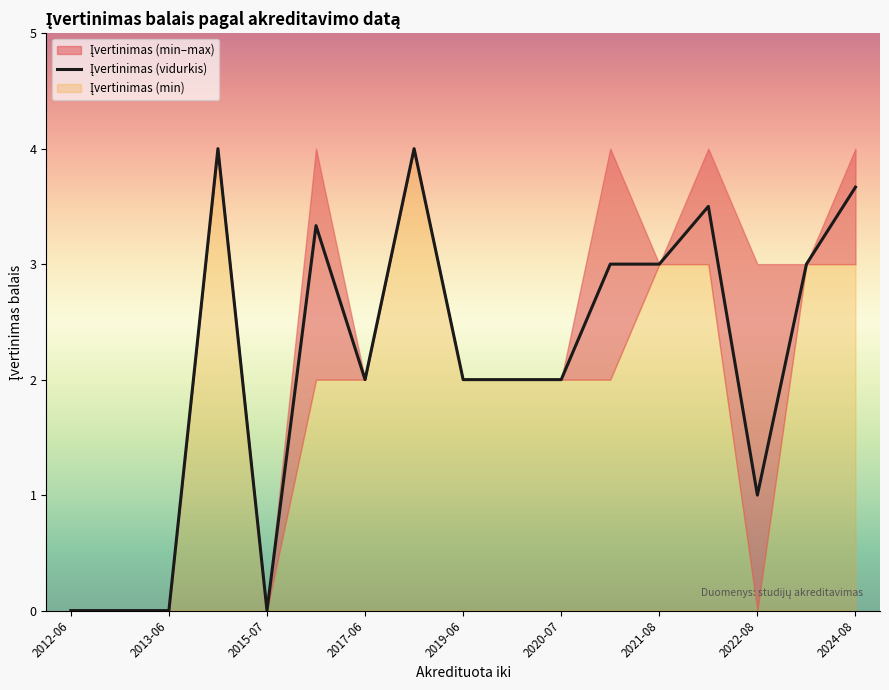

How many categories are shown in the chart?

17